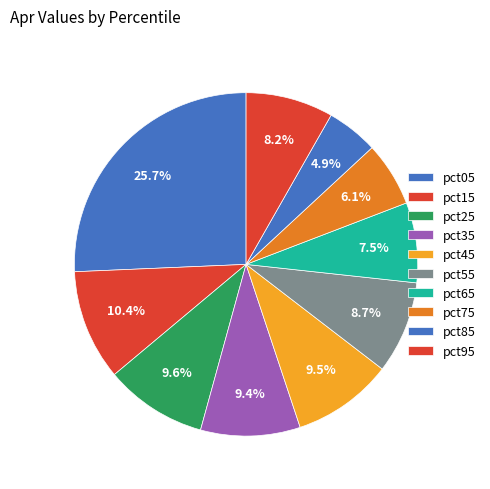

The pct65 slice represents 1% of the pie. True or false?

False